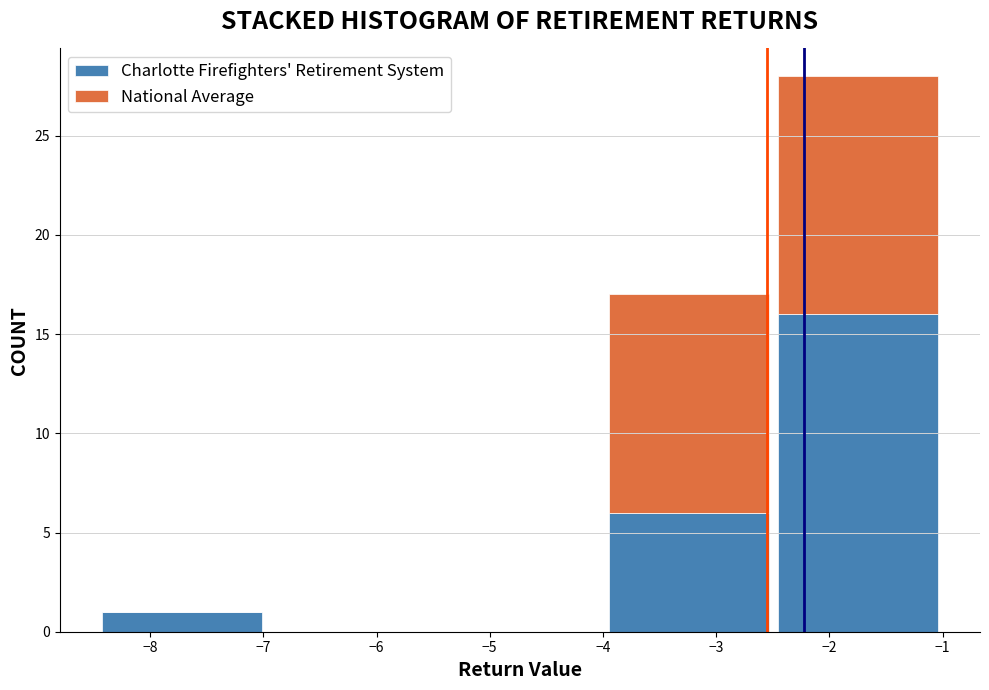

Which range on the x-axis has the tallest stacked bar (by total height)?

-2.5 to -1.0